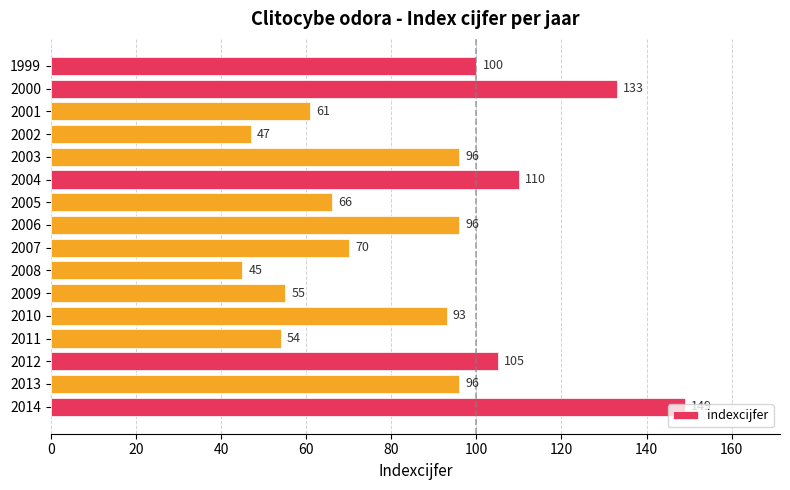

Approximately how many times larger is the value at 2012 compared to 2001?

1.7